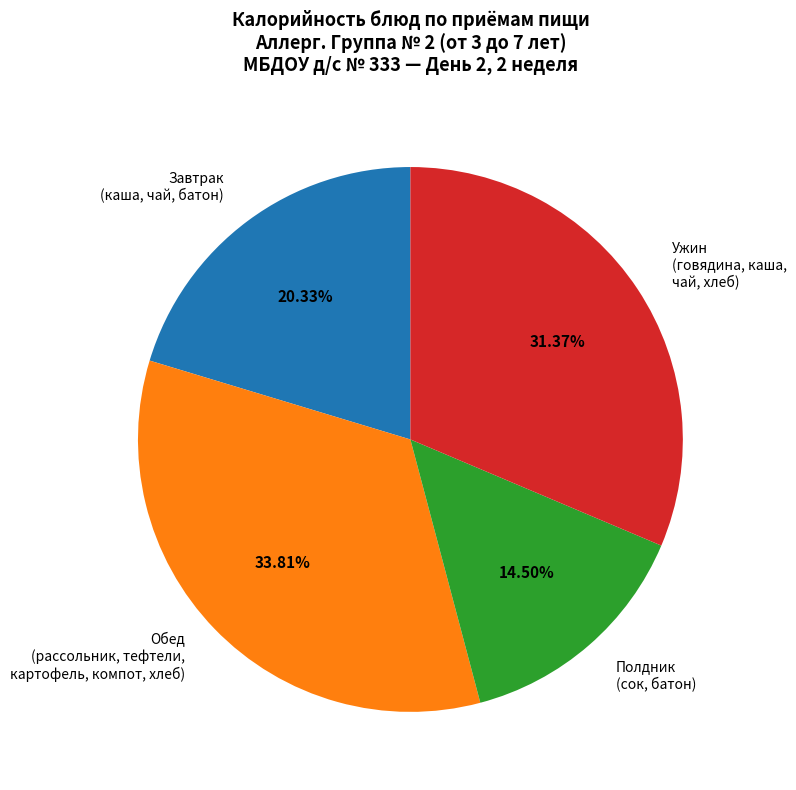

How many segments does this pie chart have?

4